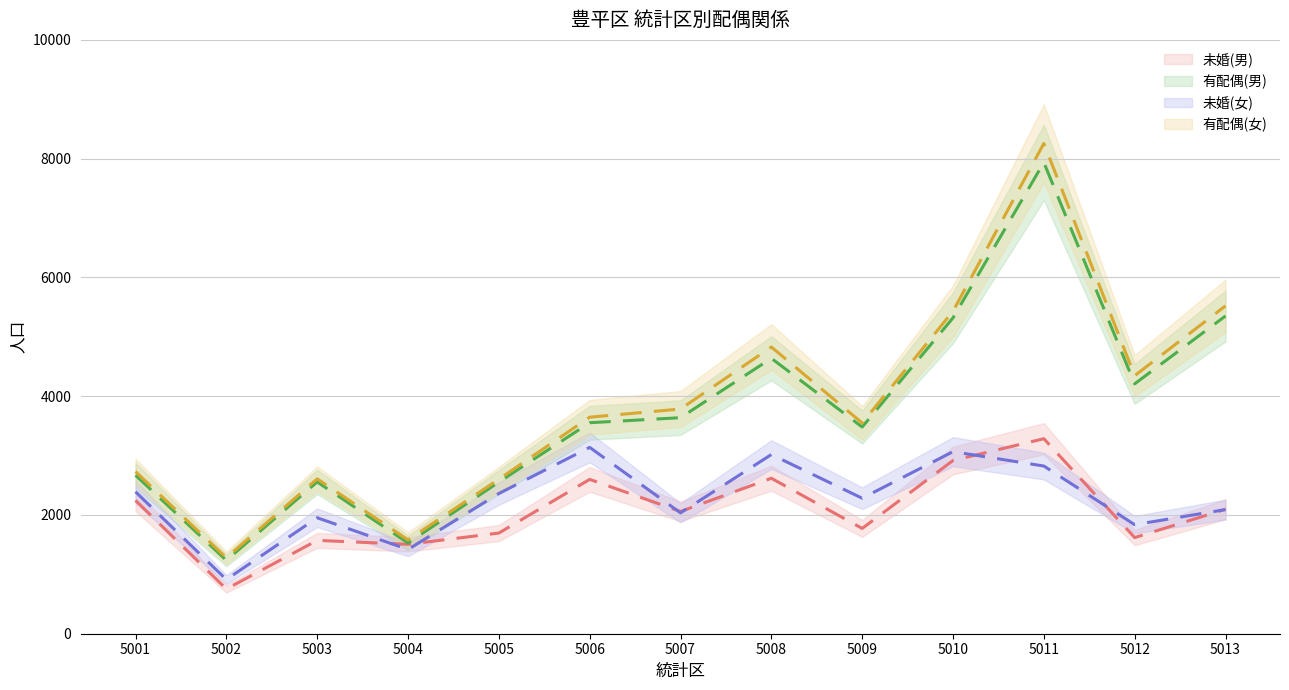

Count the number of categories in the chart.

13